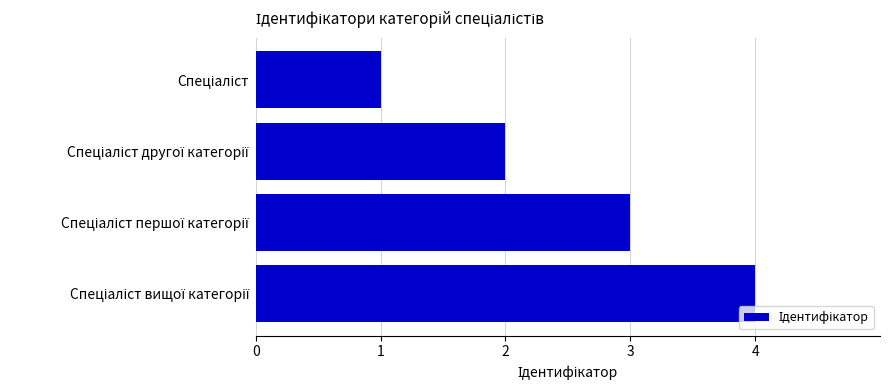

What is the difference between the maximum and minimum values?

3